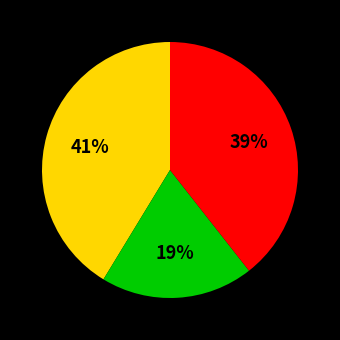

How many slices are in this pie chart?

3